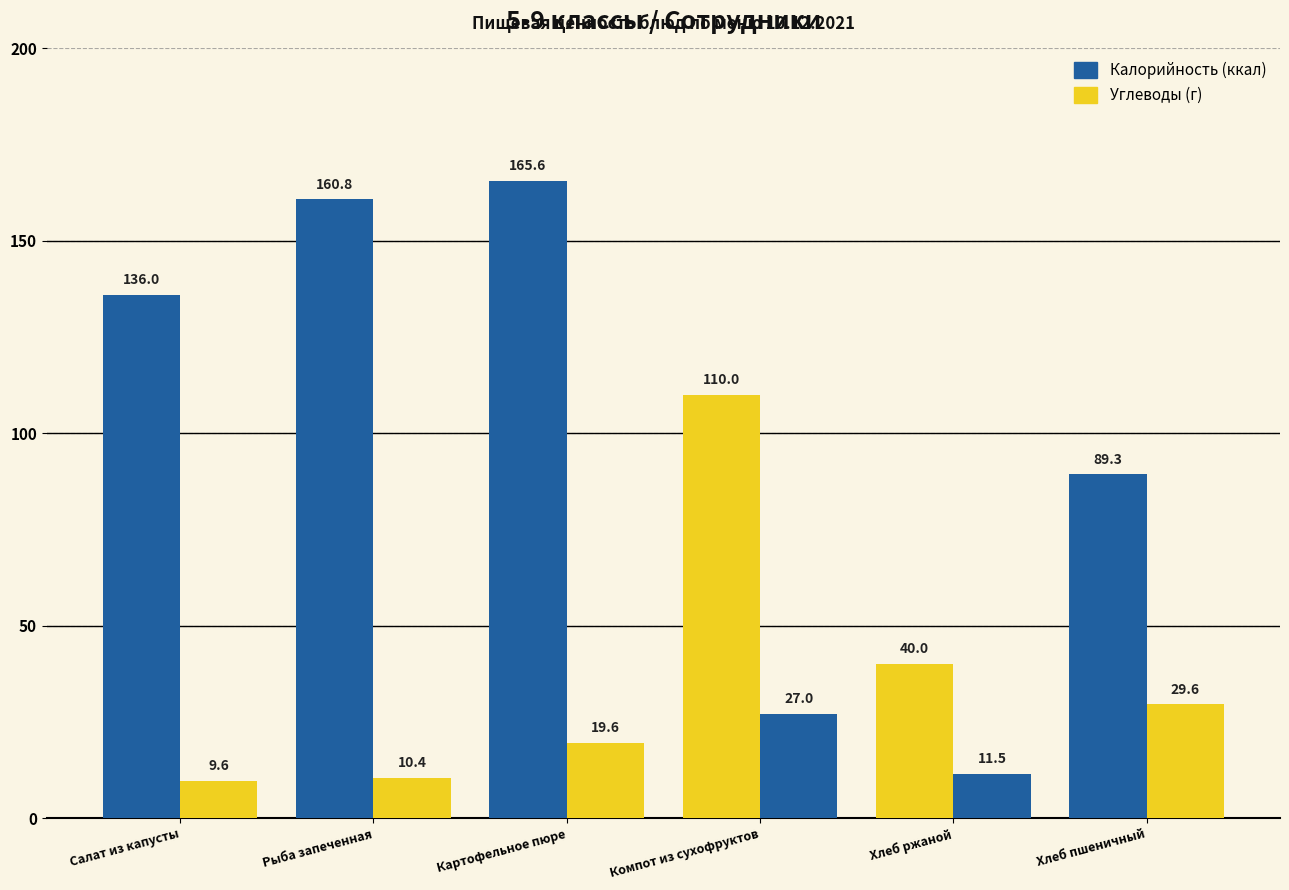

Does the chart contain stacked bars?

No